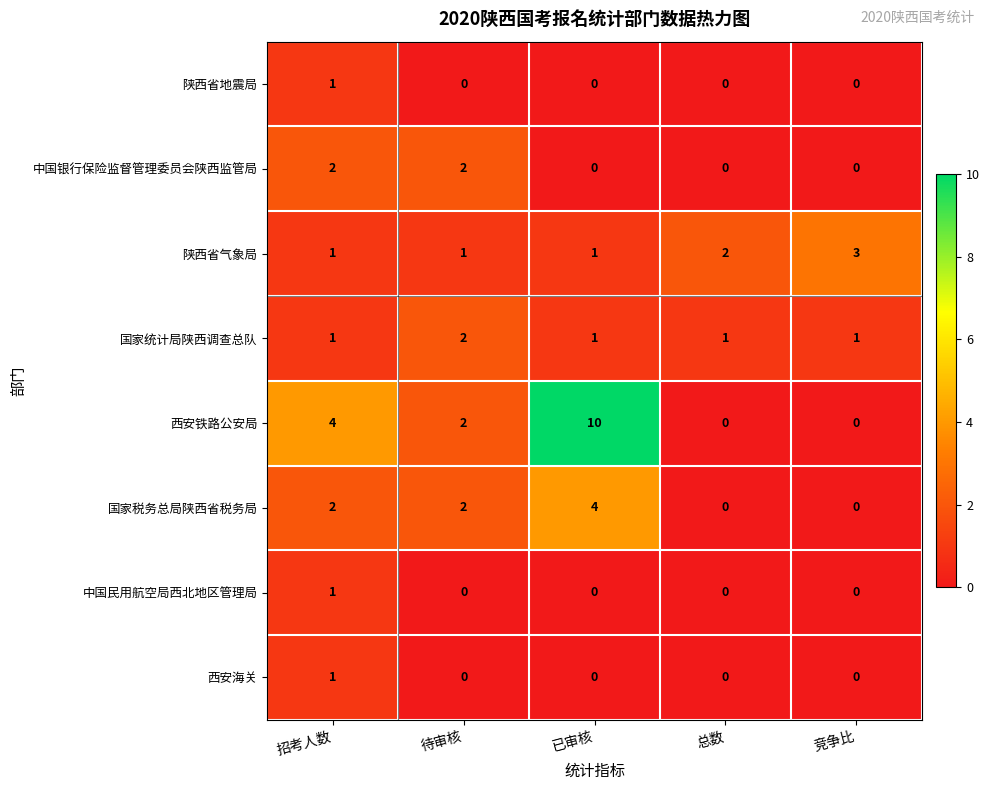

Is it true that 国家税务总局陕西省税务局 equals 6 at 已审核?

False